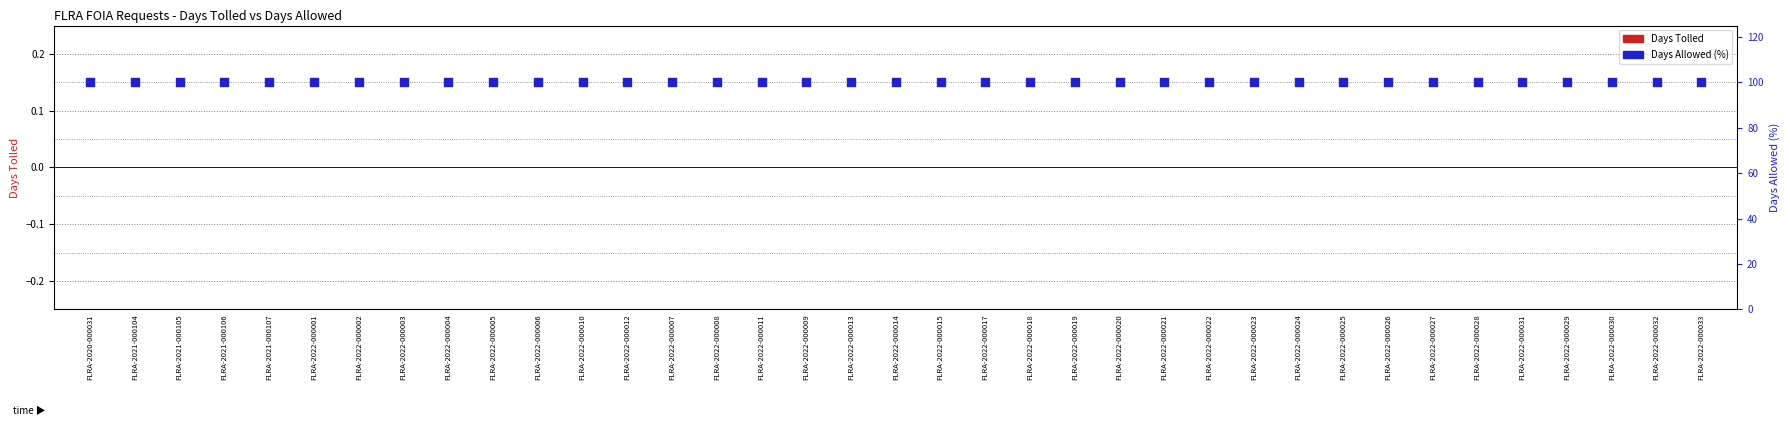

Which series contains the highest Y value?

Days Allowed (% of max)